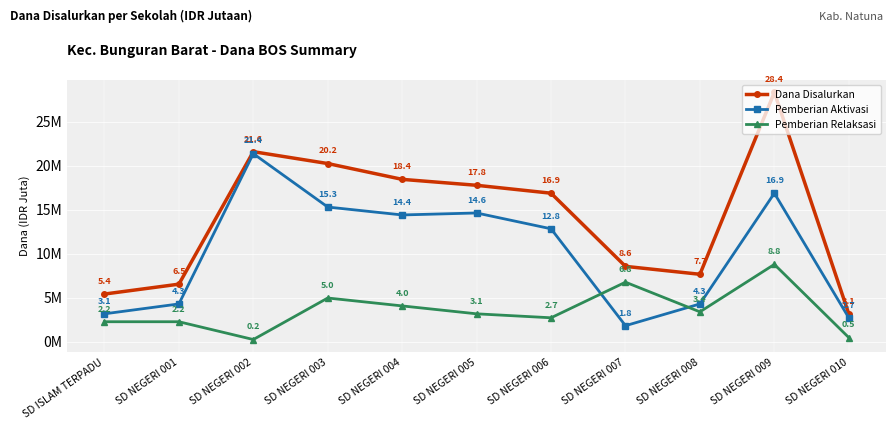

Does the chart have visible grid lines?

Yes